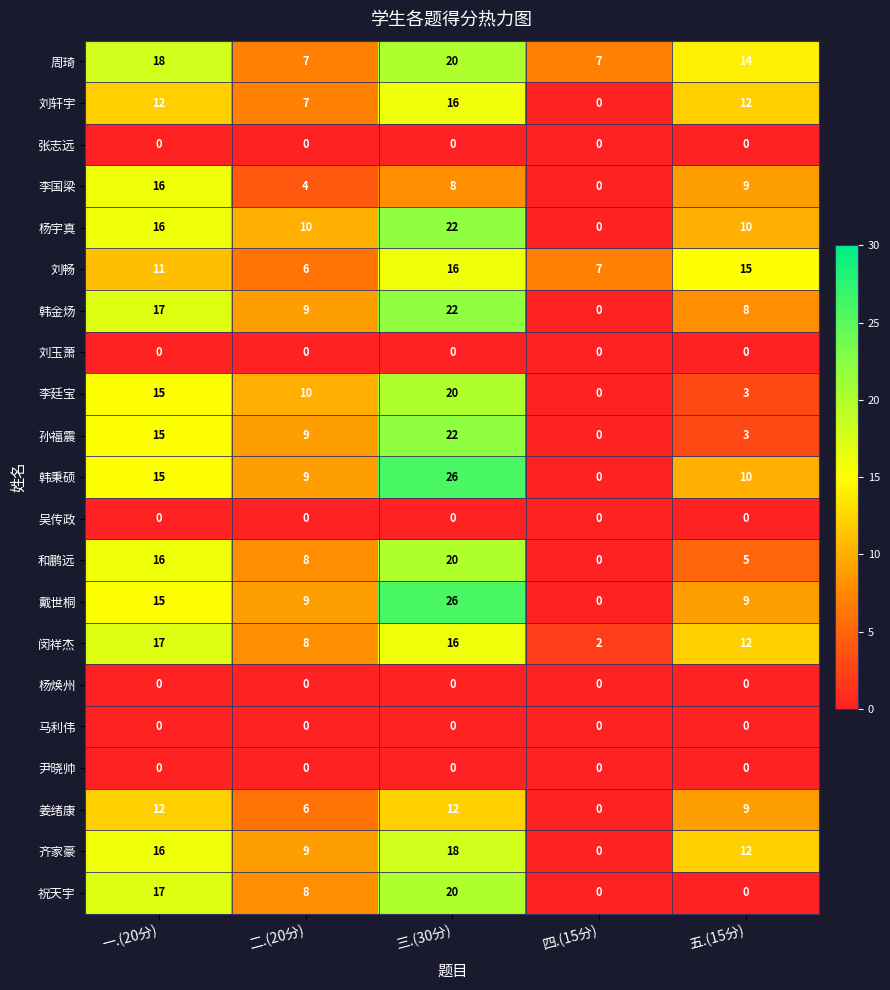

Is it true that 李国梁 equals 6 at 二.(20分)?

False